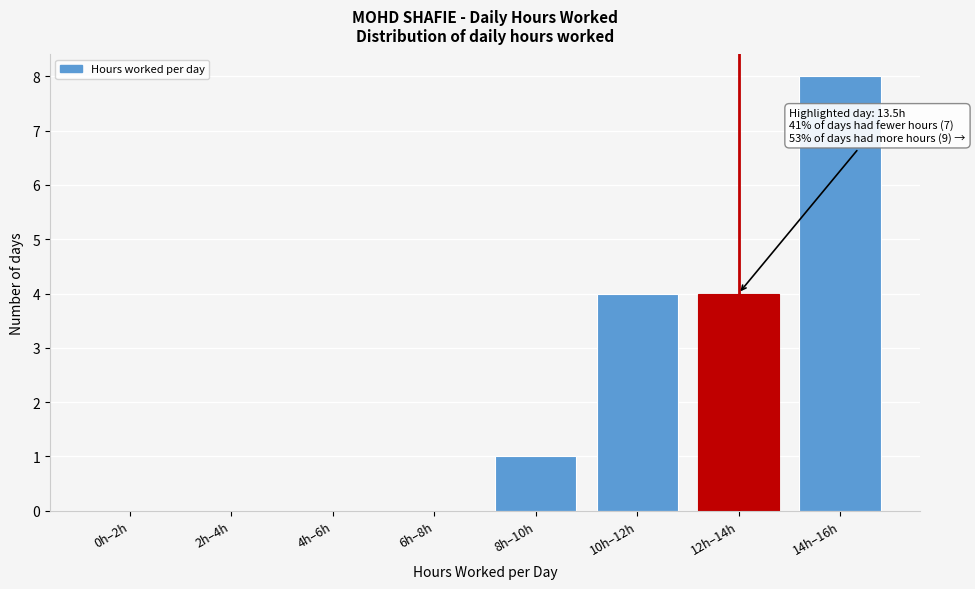

Reading left to right, transcribe all the data shown in this chart.

0h–2h=0	2h–4h=0	4h–6h=0	6h–8h=0	8h–10h=1	10h–12h=4	12h–14h=4	14h–16h=8